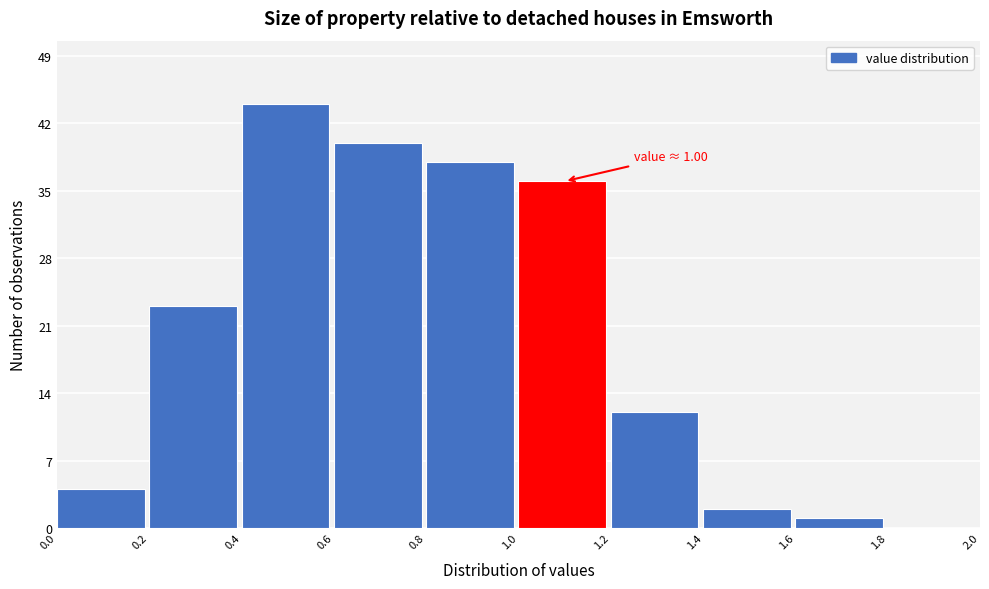

Which range on the x-axis has the tallest bar?

0.4 to 0.6